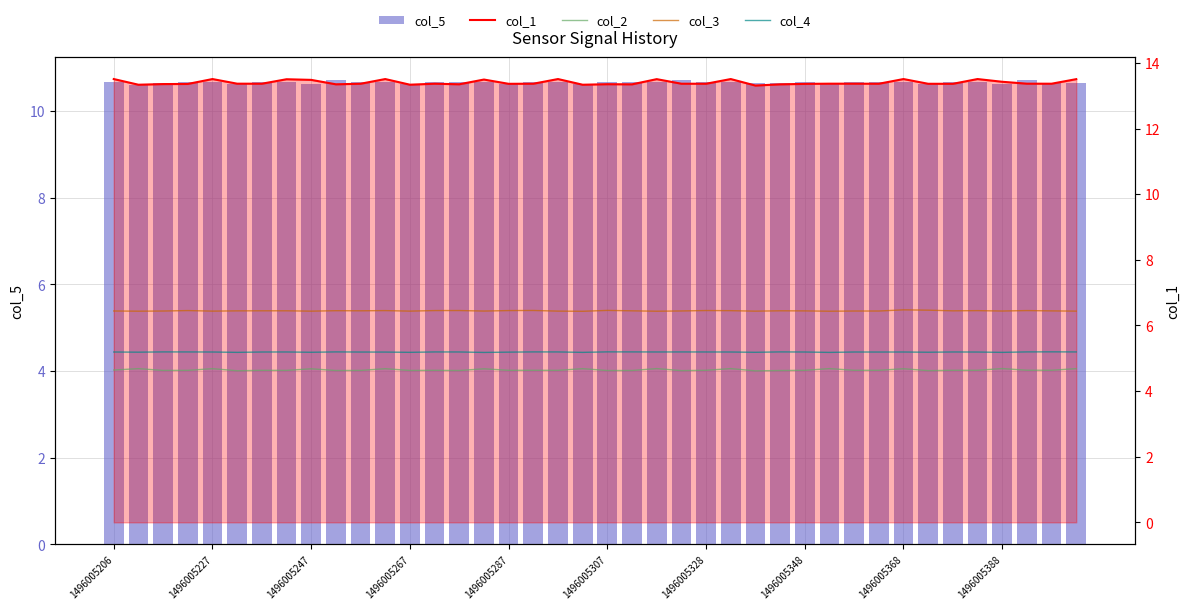

True or false: col_5 has a value of 18.8 at 29.

False